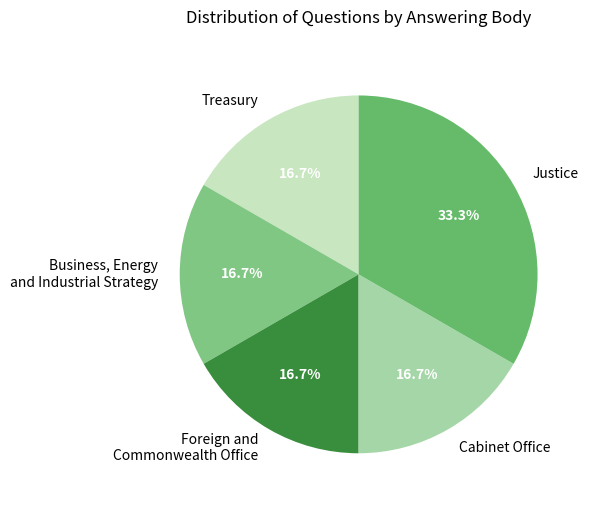

To the nearest percent, what percentage of the pie is Foreign and Commonwealth Office?

17%